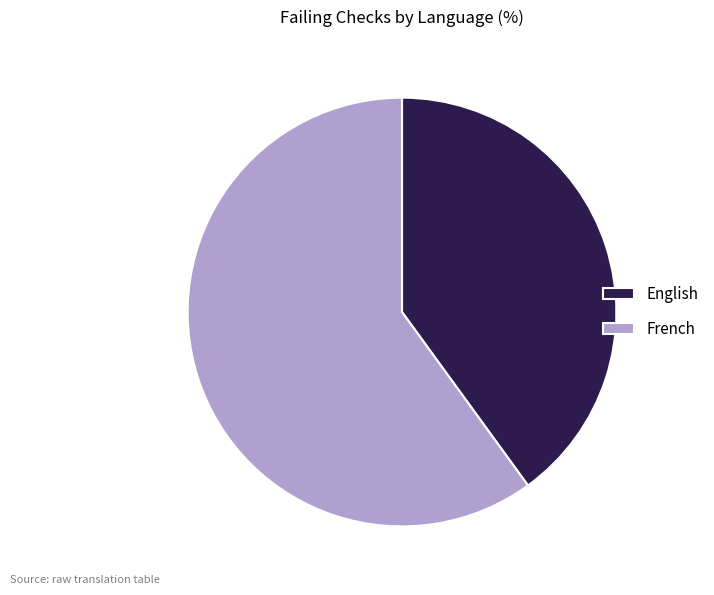

Approximately how many times larger is the value at English compared to French?

0.7